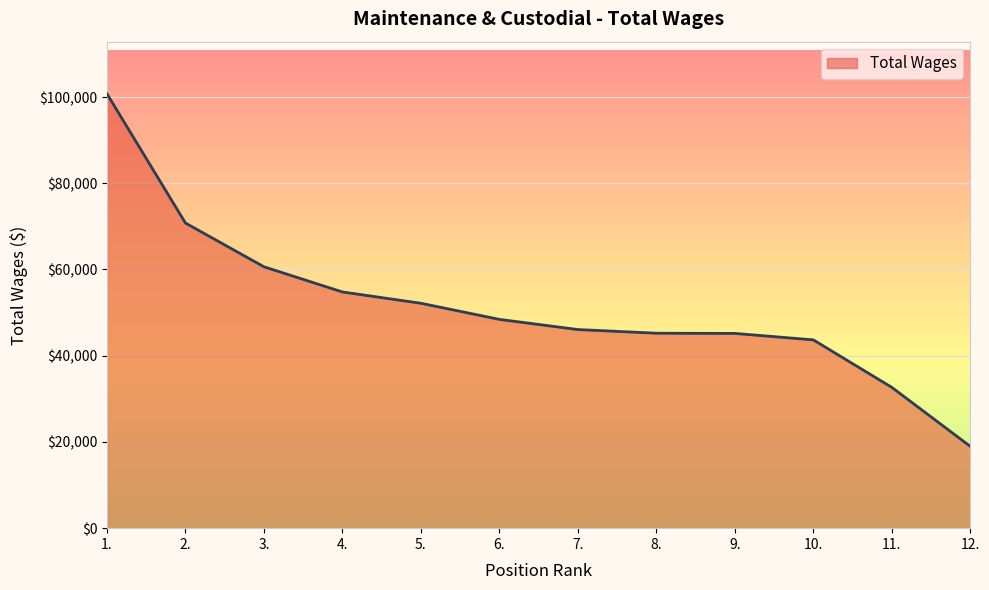

Is it true that the value at 6. is 10799?

False